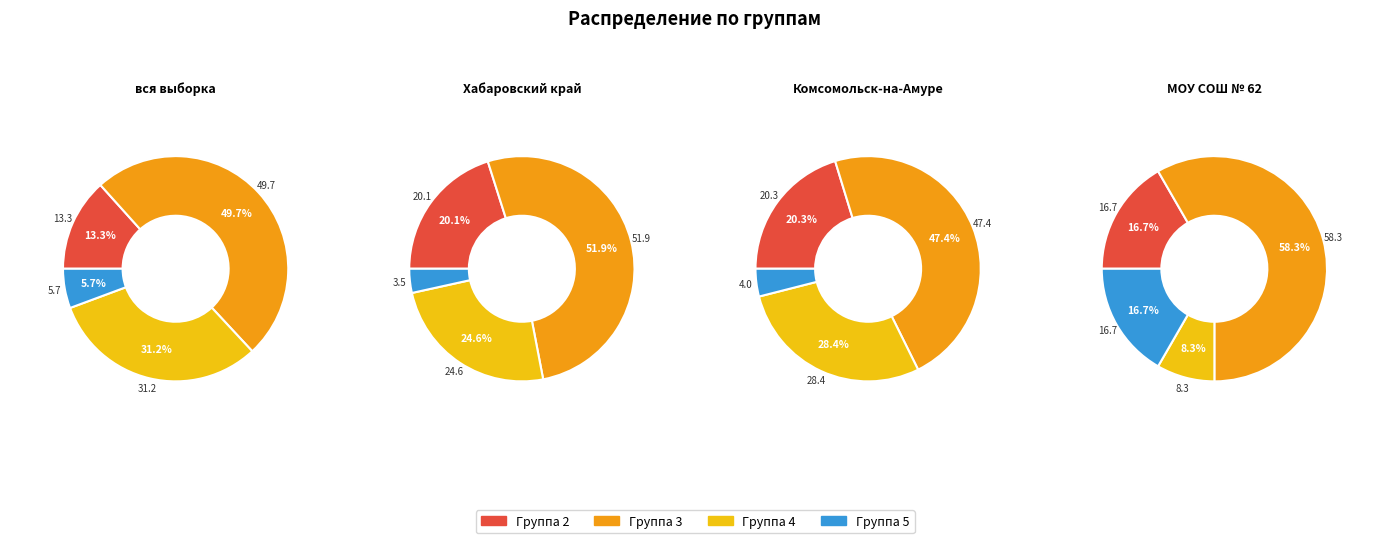

To the nearest percent, what percentage of the pie is Хабаровский край?

29%